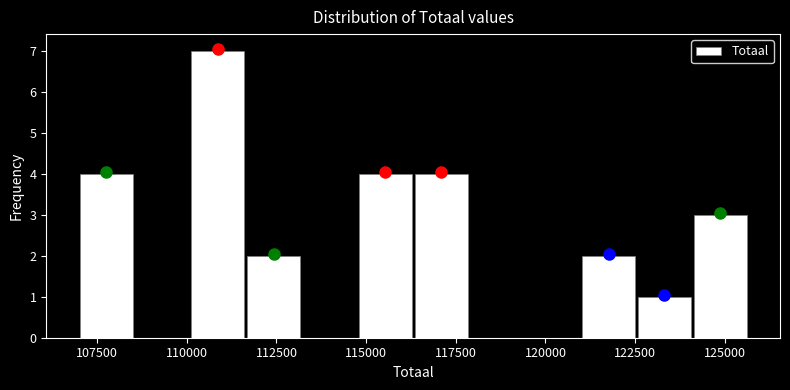

Around what value on the x-axis is the tallest bar? Give the approximate position of its centre, as read against the axis.

111000